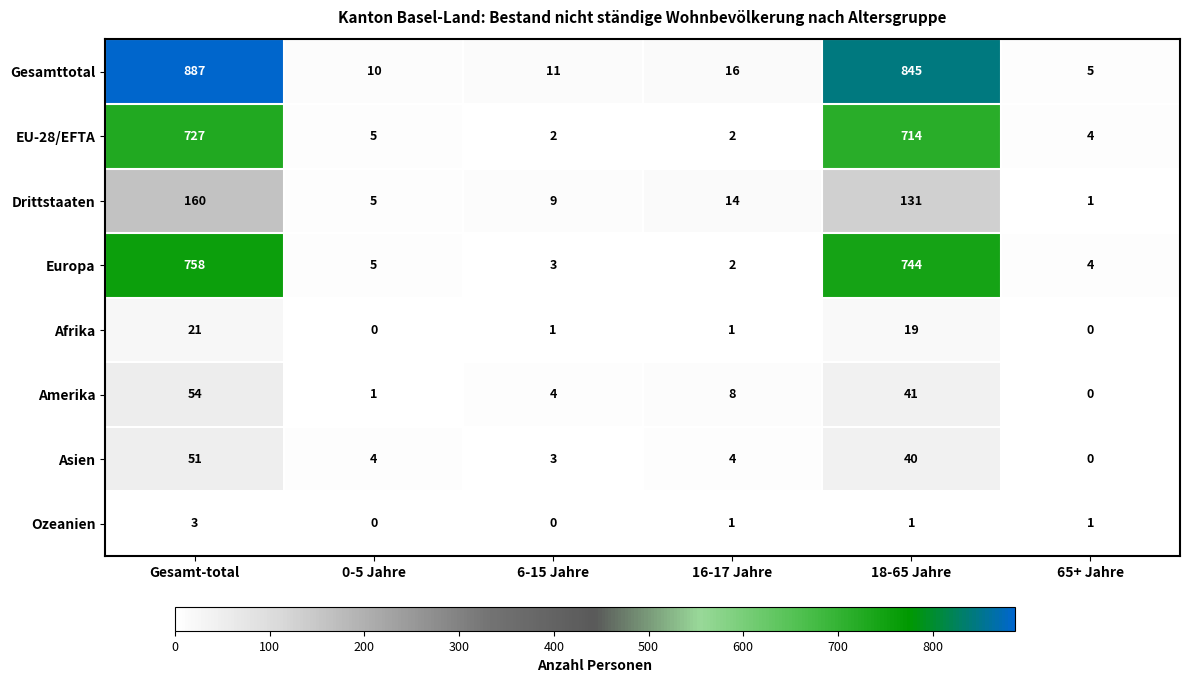

What is the sum of all EU-28/EFTA values?

1454